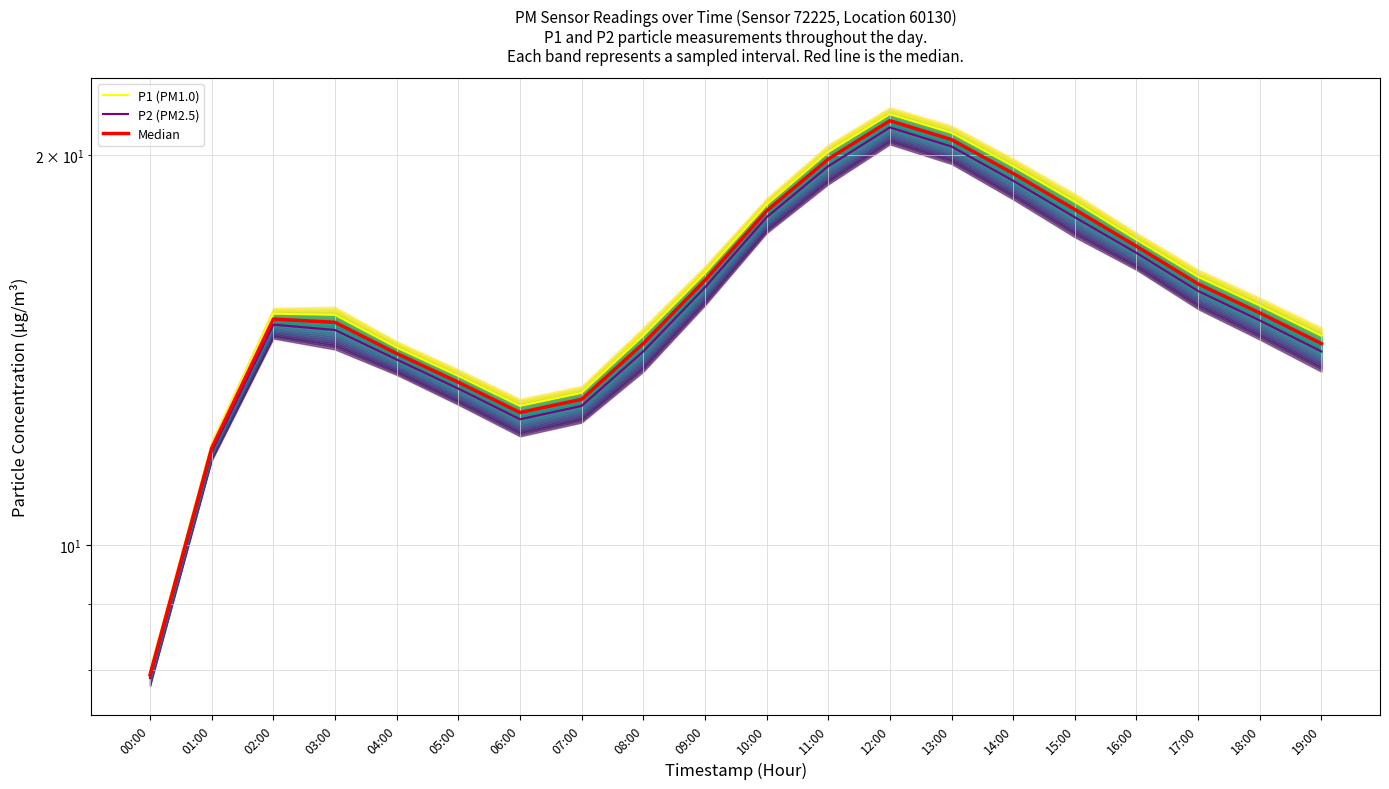

What is the label of the 15th point from the right?

05:00